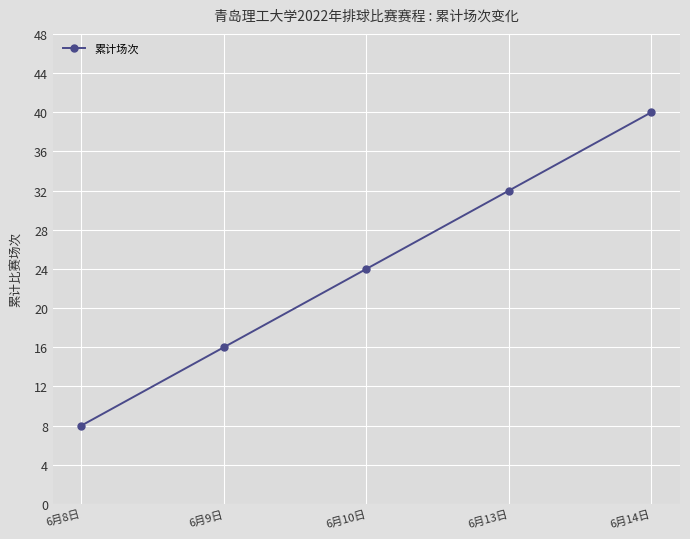

Which has a higher value, 6月9日 or 6月10日?

6月10日